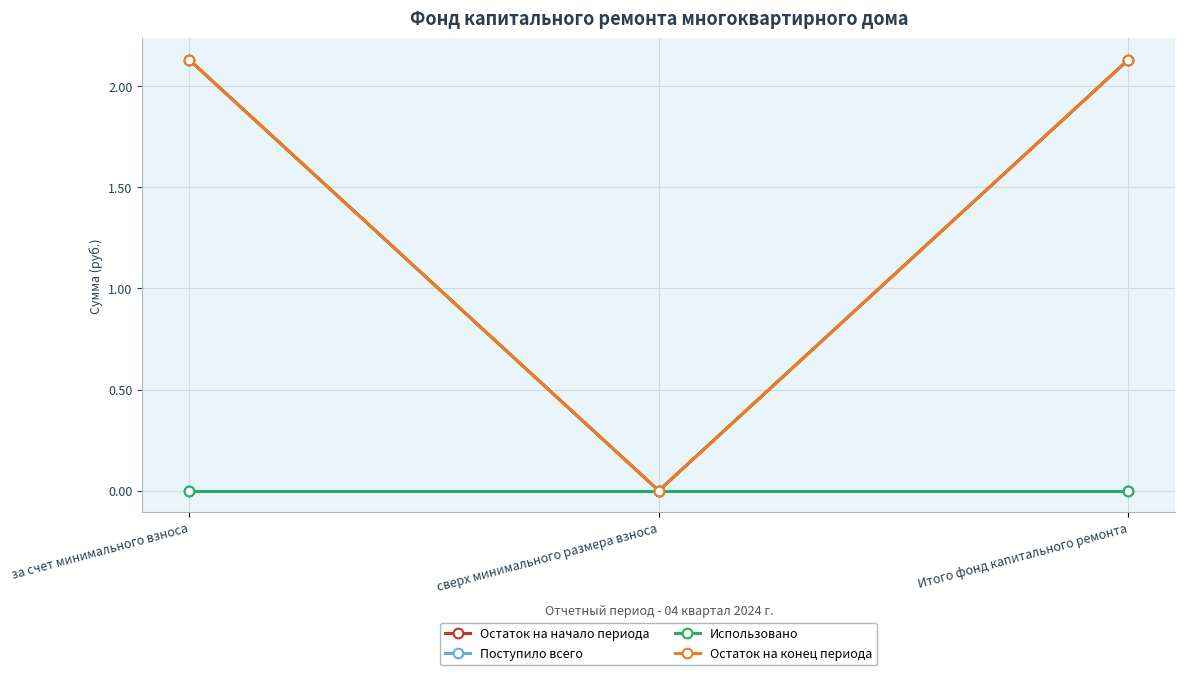

Rank the series by their maximum value, from lowest to highest.

Поступило всего, Использовано, Остаток на начало периода, Остаток на конец периода